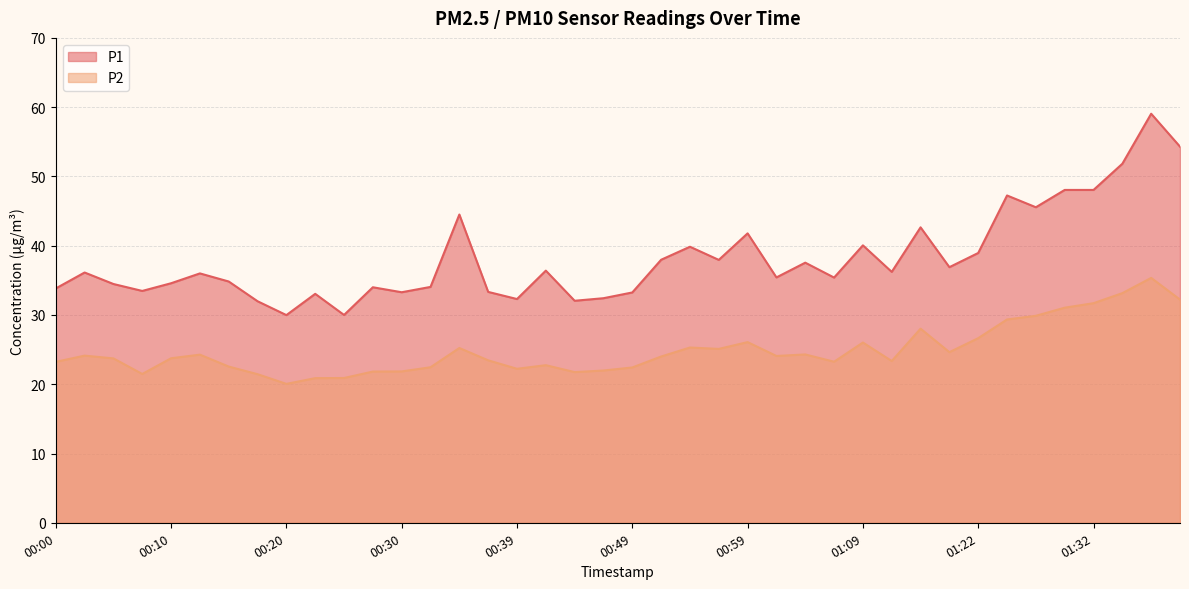

Between 01:06 and 01:32, which series saw the biggest shift?

P1